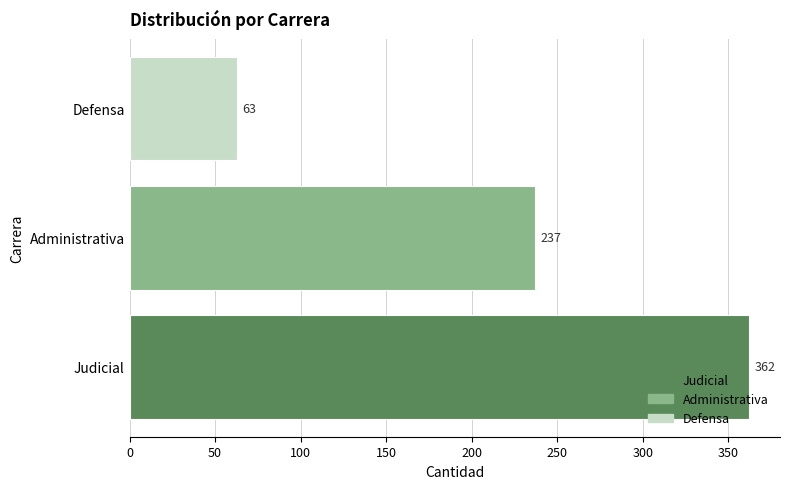

What is the sum of all values?

662